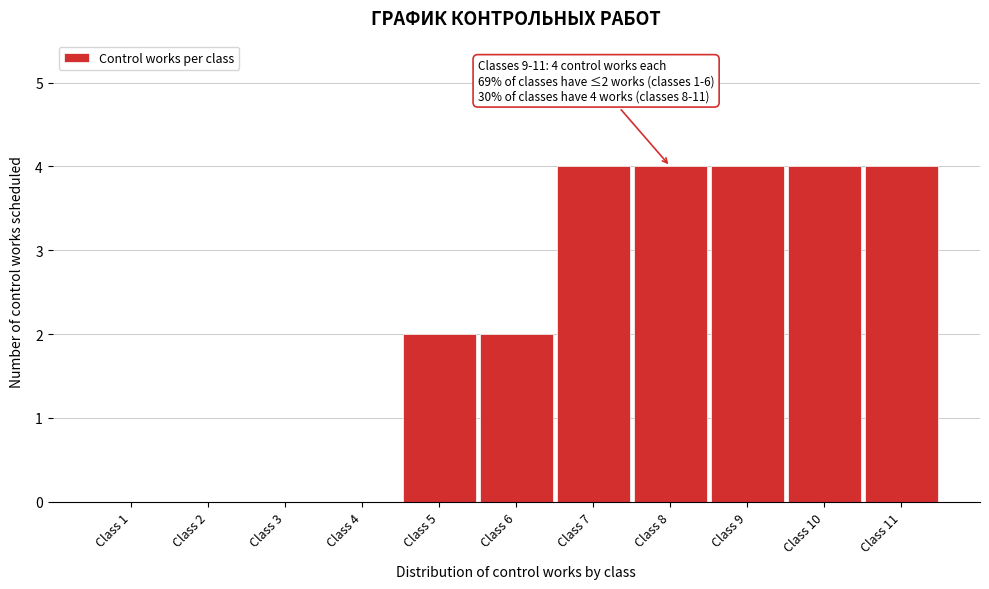

Reading left to right, extract all data points from this chart.

Class 1=0	Class 2=0	Class 3=0	Class 4=0	Class 5=2	Class 6=2	Class 7=4	Class 8=4	Class 9=4	Class 10=4	Class 11=4